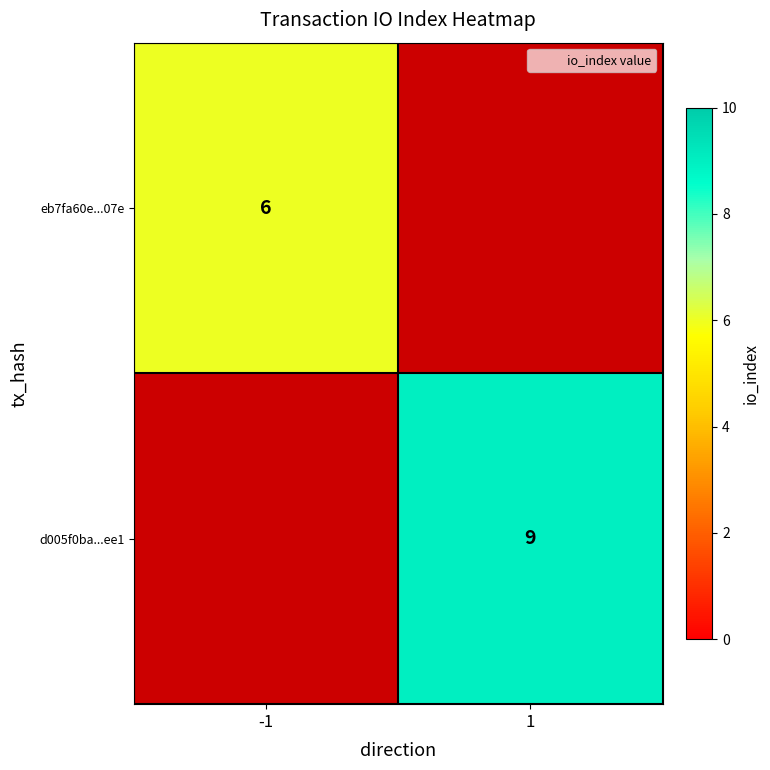

Count the number of categories in the chart.

2